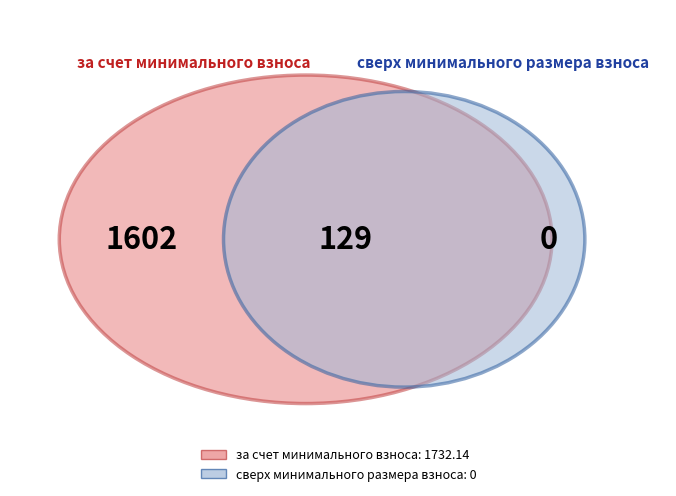

How many segments does this pie chart have?

3